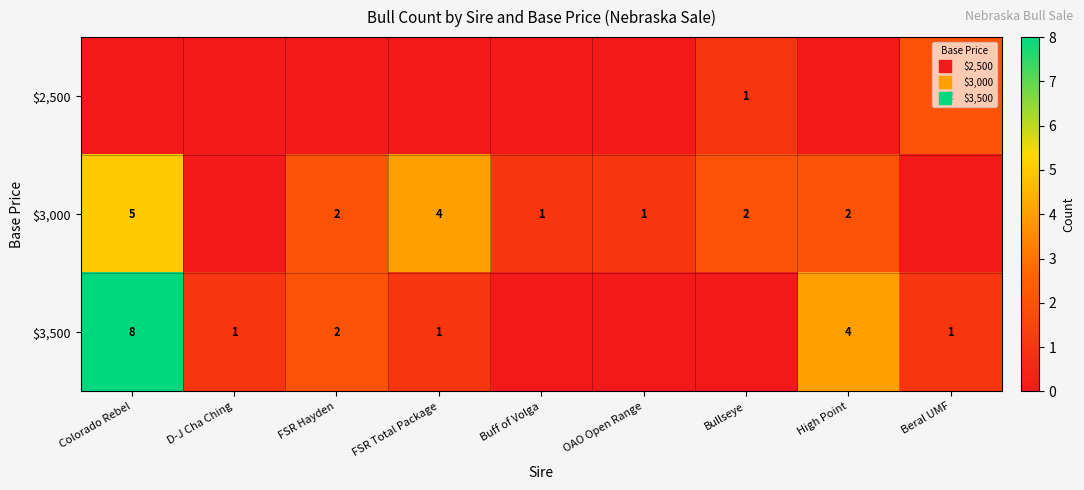

What is the greatest value displayed?

8